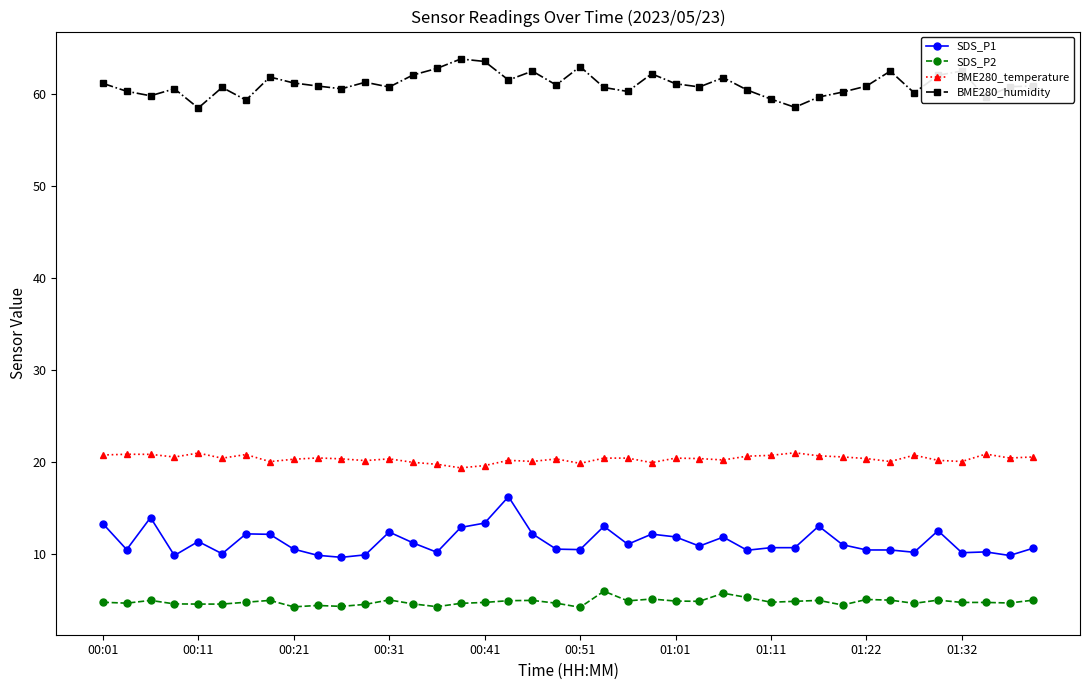

Rank the series by their maximum value, from highest to lowest.

BME280_humidity, BME280_temperature, SDS_P1, SDS_P2